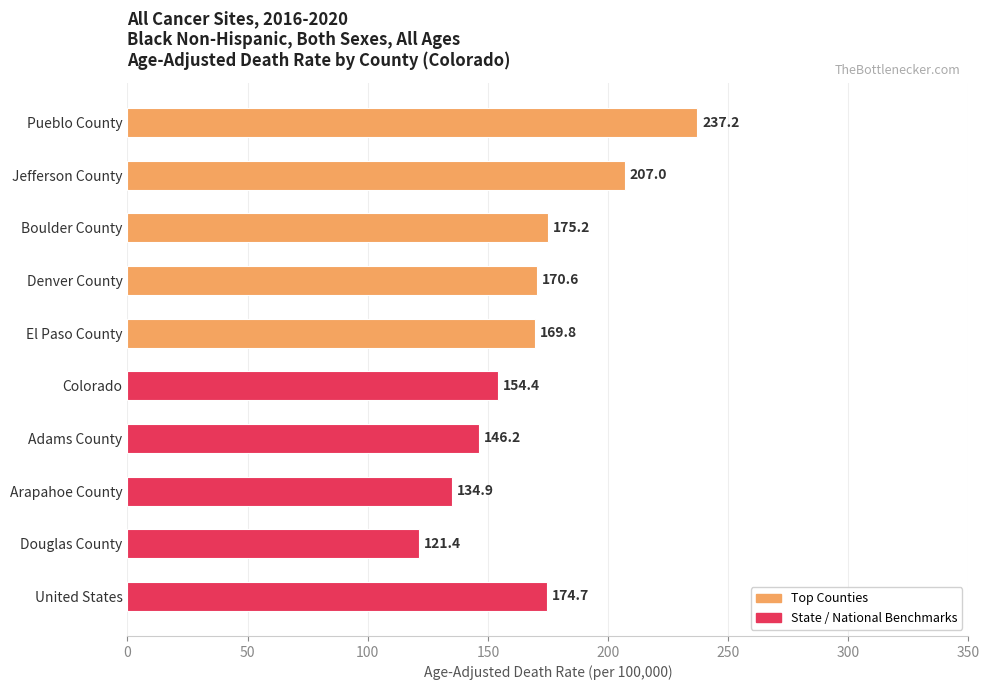

Approximately how many times larger is the value at Jefferson County compared to Adams County?

1.4